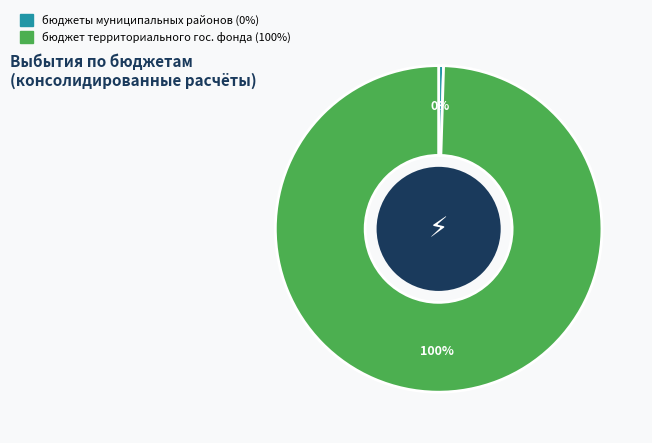

To the nearest percent, what is the average slice percentage?

50%